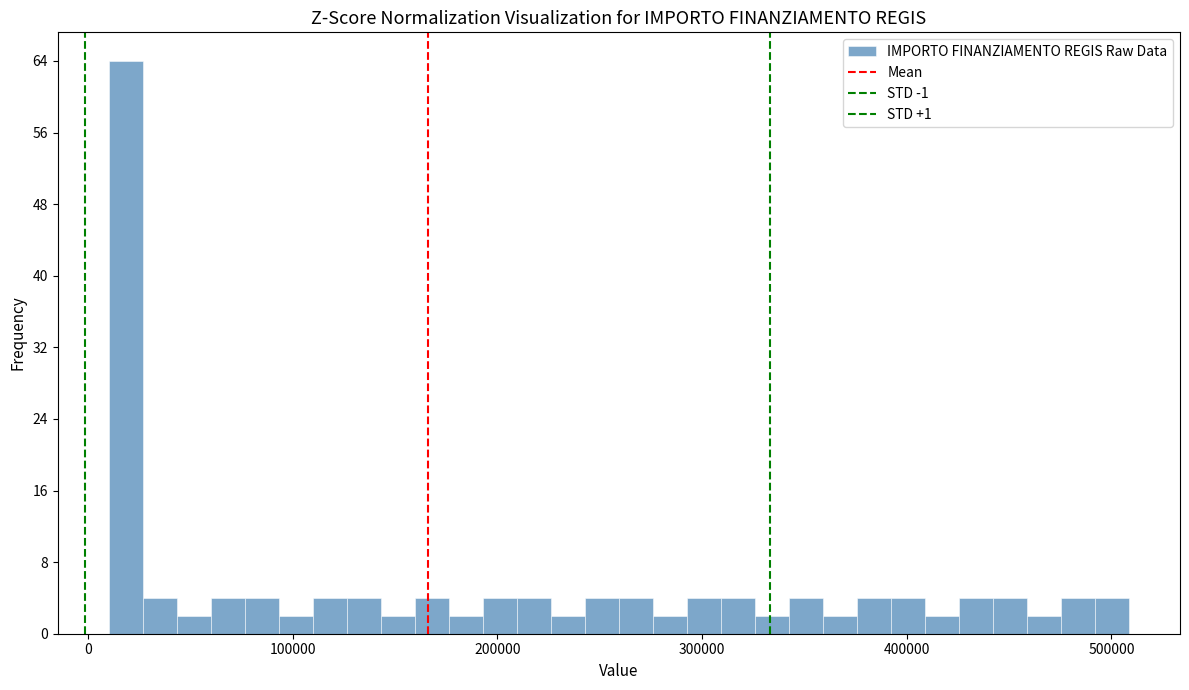

Around what value on the x-axis is the tallest bar? Give the approximate position of its centre, as read against the axis.

20000